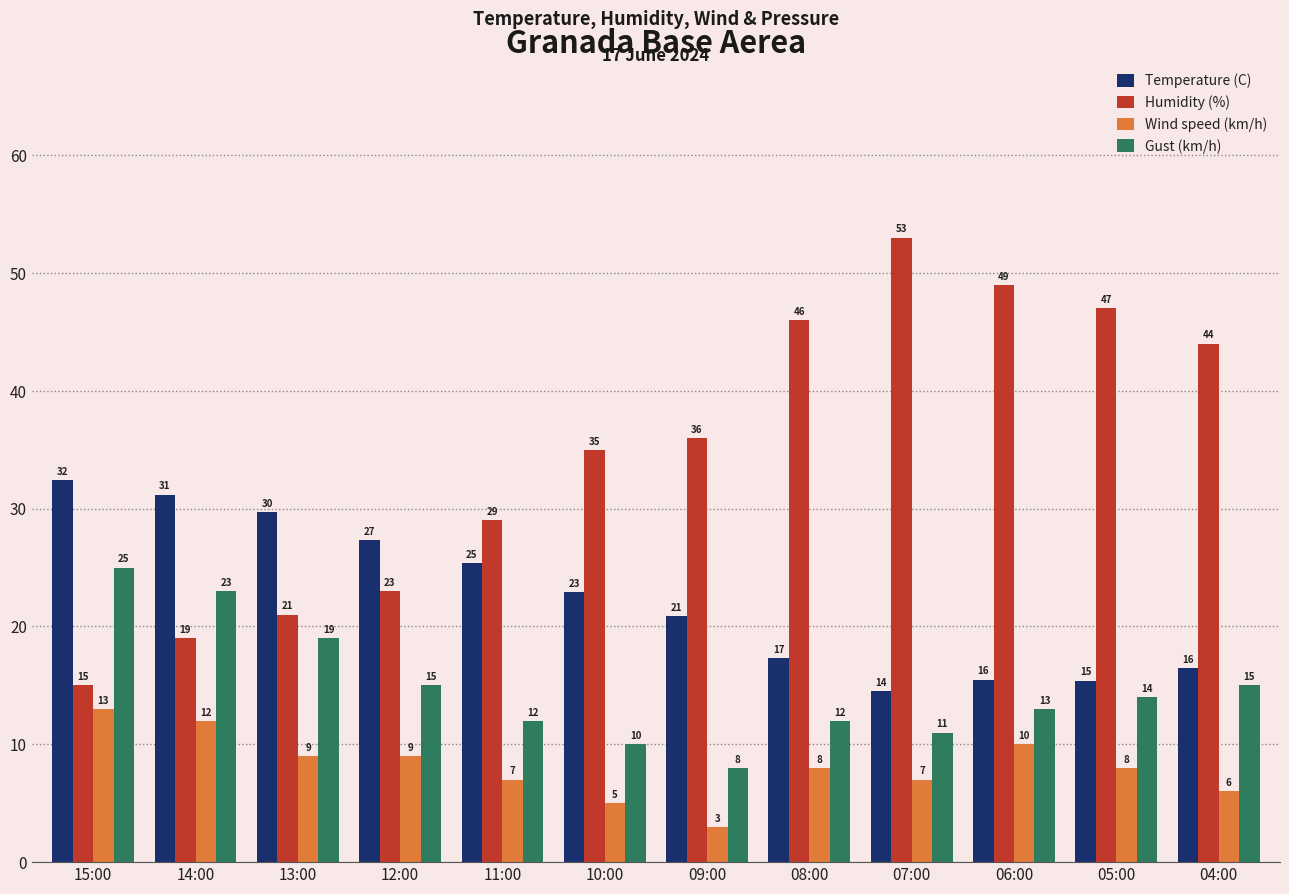

At 05:00, list the series in order from smallest to largest.

Wind speed (km/h), Gust (km/h), Temperature (C), Humidity (%)